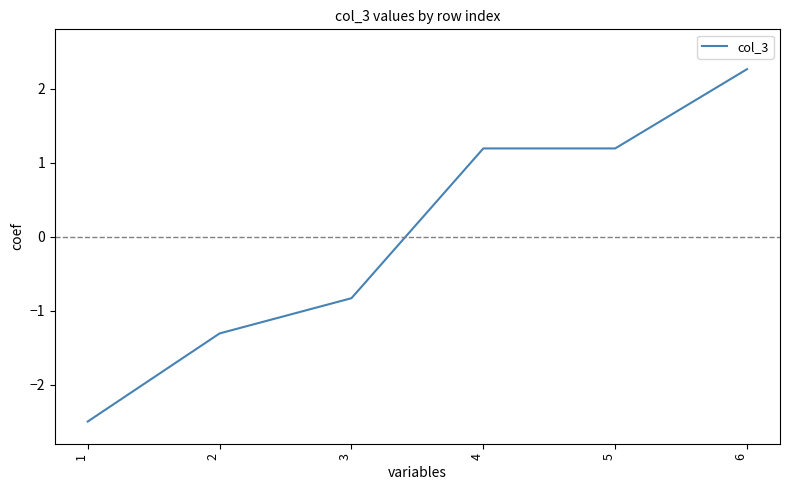

How many positive values are there?

3